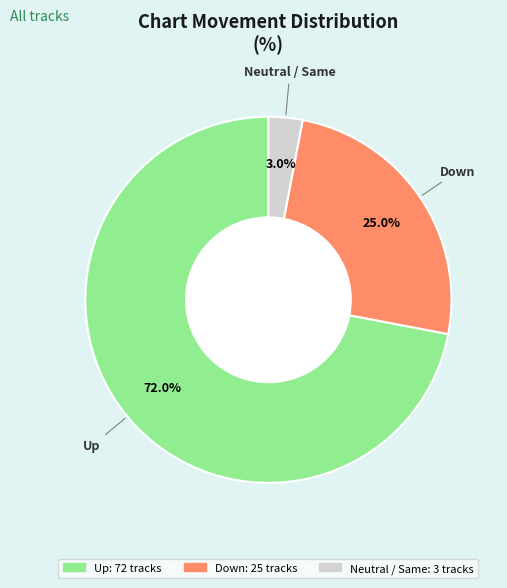

Is there a majority slice in this chart?

Yes